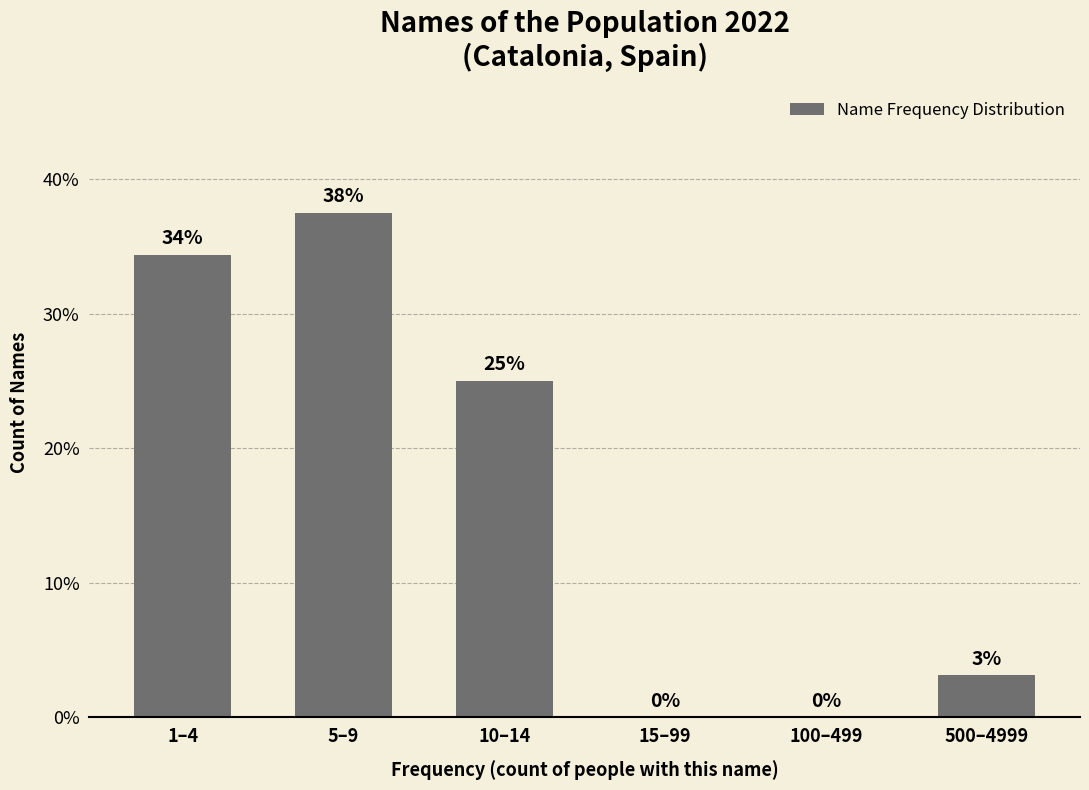

At which label does the data first exceed 25?

1–4